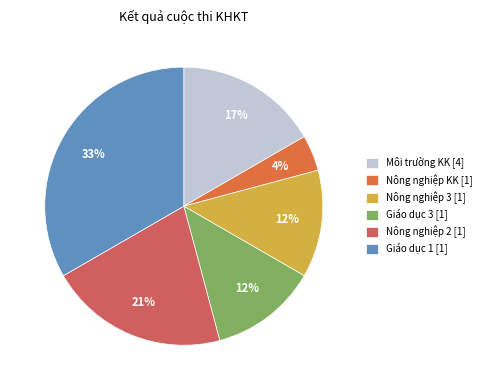

What is the smallest slice in the pie chart?

Nông nghiệp KK [1]